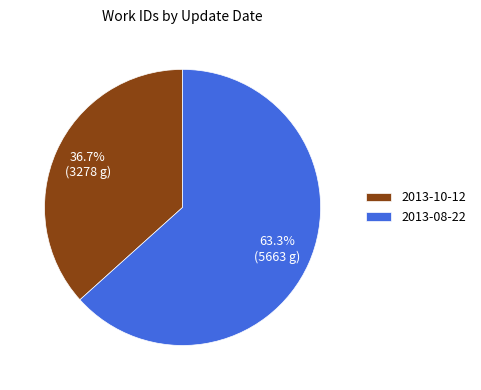

Rank the categories by value from lowest to highest.

2013-10-12, 2013-08-22